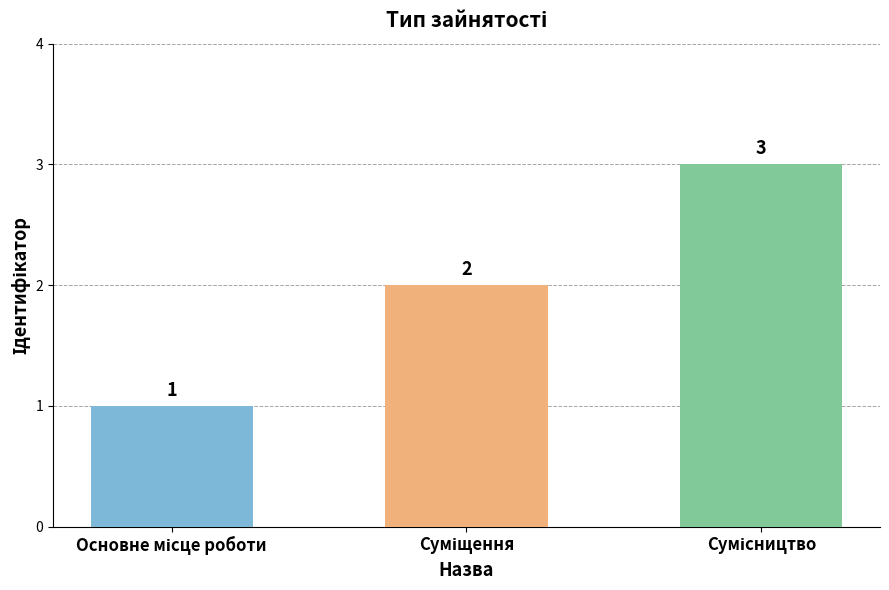

What is the value of the 2nd bar from the left?

2